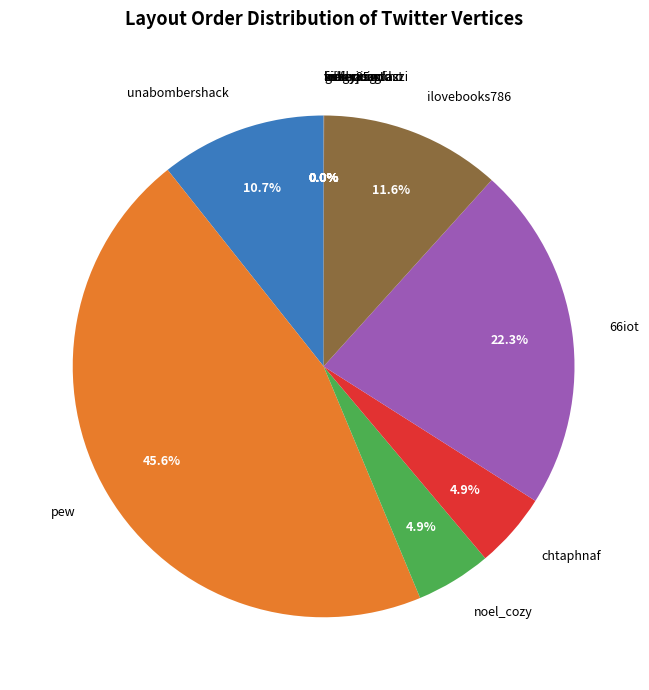

Does 66iot represent more than half of the total?

No